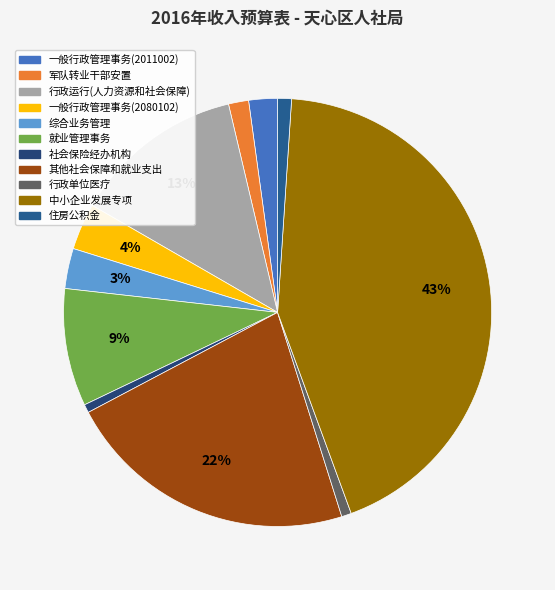

What percentage is the 社会保险经办机构 slice, to the nearest percent?

1%